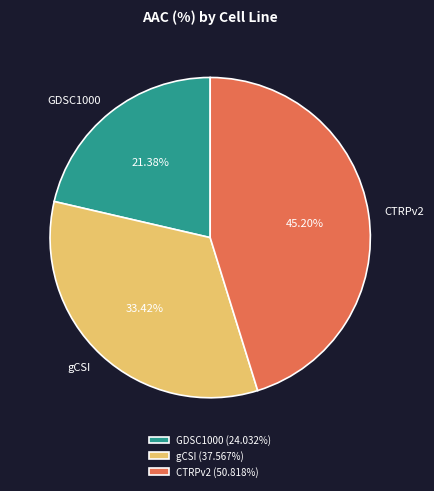

How many segments does this pie chart have?

3